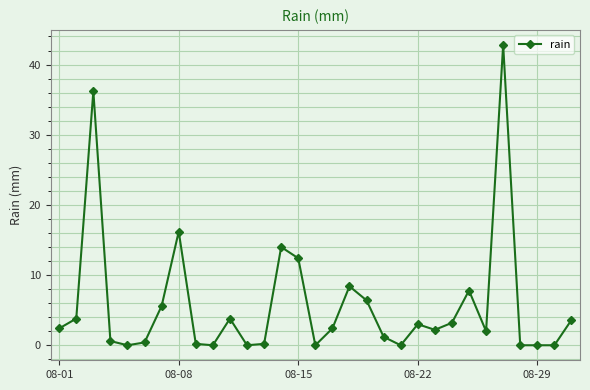

What is the sum of all values?

178.8